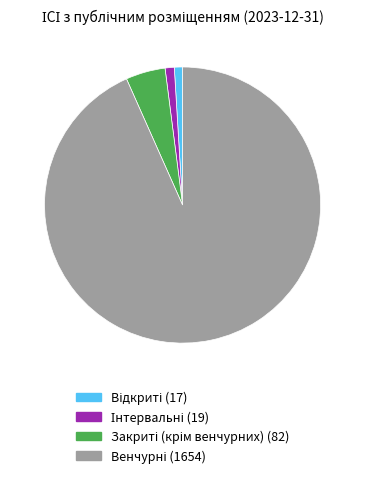

Is there any slice that represents more than half of the pie?

Yes